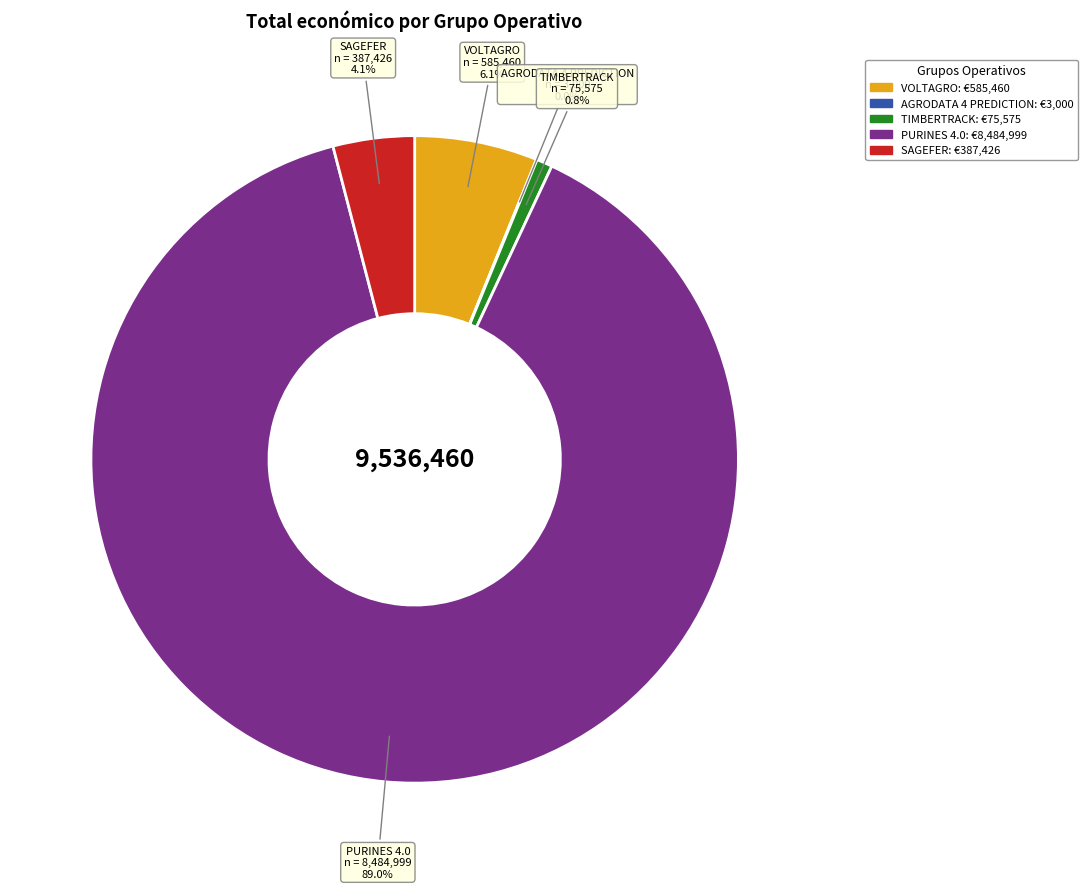

True or false: SAGEFER accounts for 11% of the total.

False